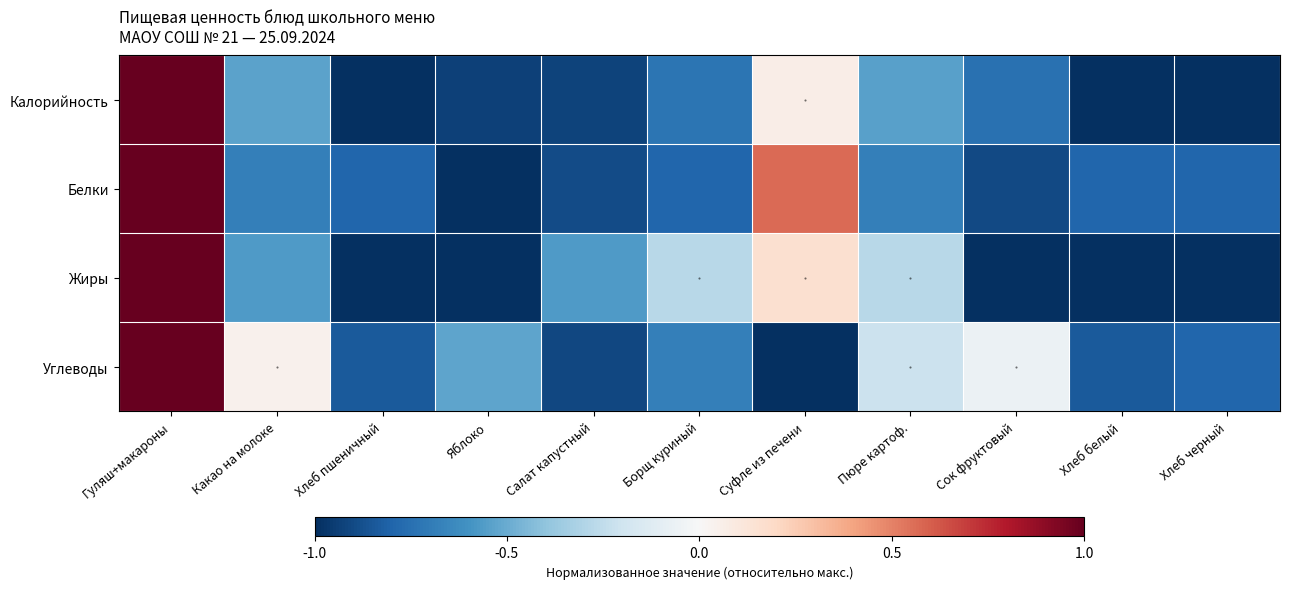

Rank the series at Гуляш+макароны from lowest to highest value.

Калорийность, Белки, Жиры, Углеводы